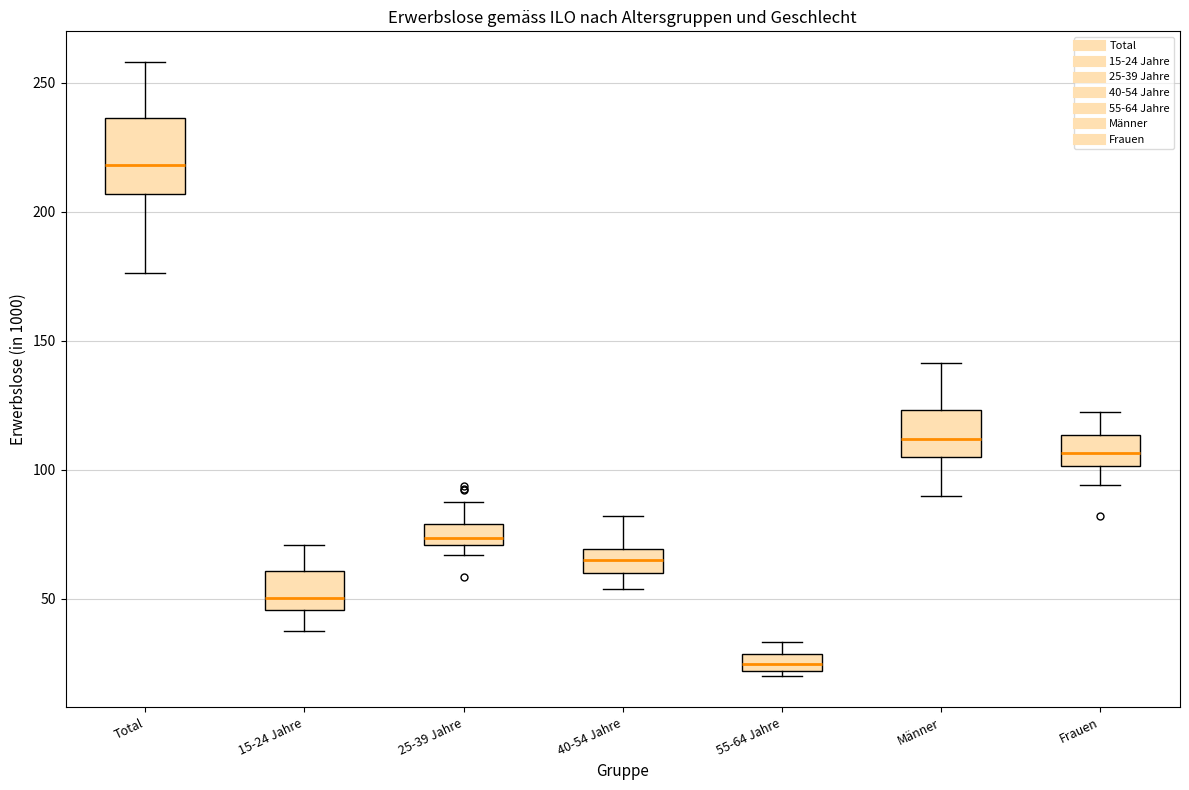

Which box's median line is the lowest?

55-64 Jahre